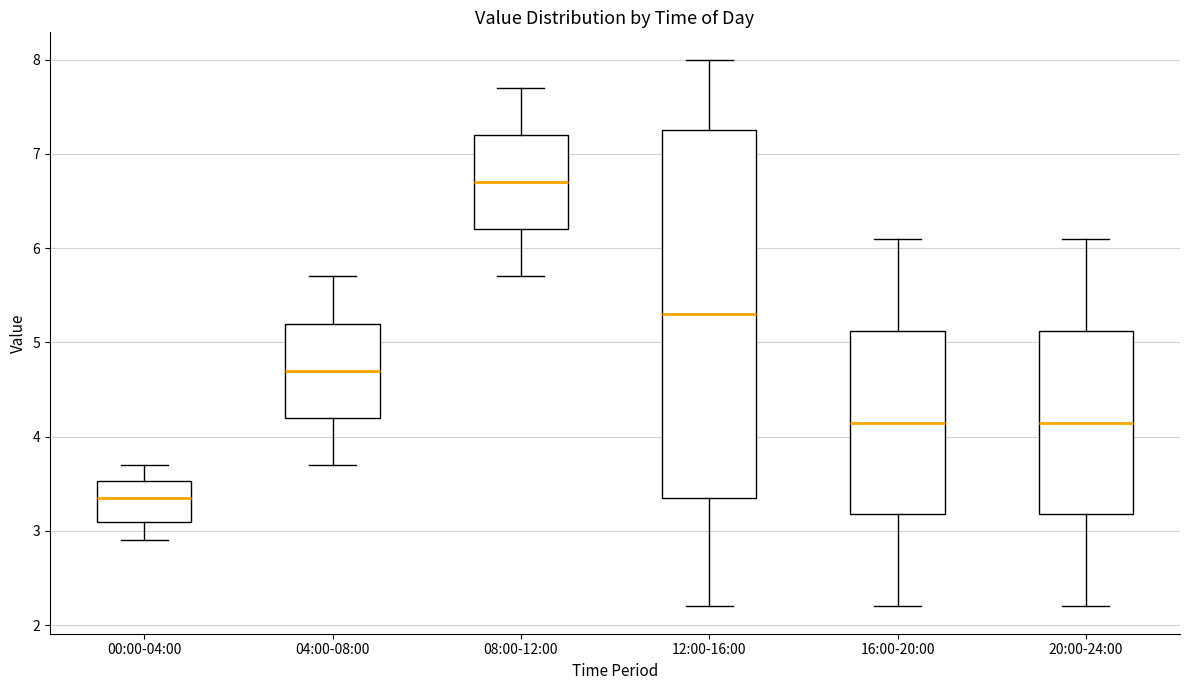

Reading left to right, transcribe this box plot: for each box, give where its median line is, the range the box spans, and where its two whiskers end, as read against the y-axis. The values are not printed on the chart, so give them approximately, as read against the axis.

00:00-04:00: median 3.4, box 3.1 to 3.5, whiskers 2.9 to 3.7
04:00-08:00: median 4.7, box 4.2 to 5.2, whiskers 3.7 to 5.7
08:00-12:00: median 6.7, box 6.2 to 7.2, whiskers 5.7 to 7.7
12:00-16:00: median 5.3, box 3.4 to 7.3, whiskers 2.2 to 8.0
16:00-20:00: median 4.2, box 3.2 to 5.1, whiskers 2.2 to 6.1
20:00-24:00: median 4.2, box 3.2 to 5.1, whiskers 2.2 to 6.1